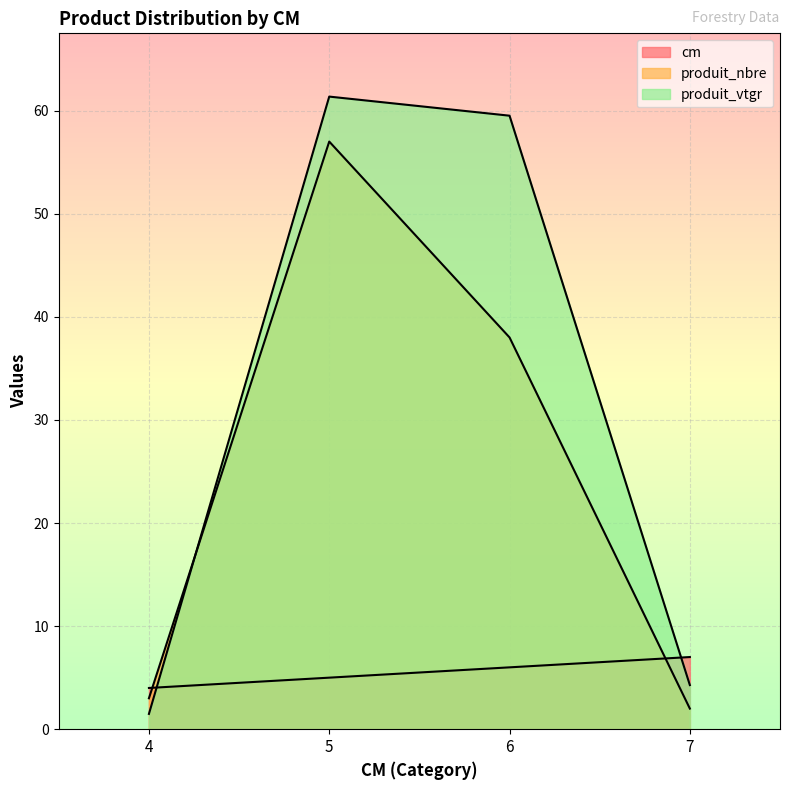

What is the difference between the produit_vtgr values at 4 and 7?

2.8